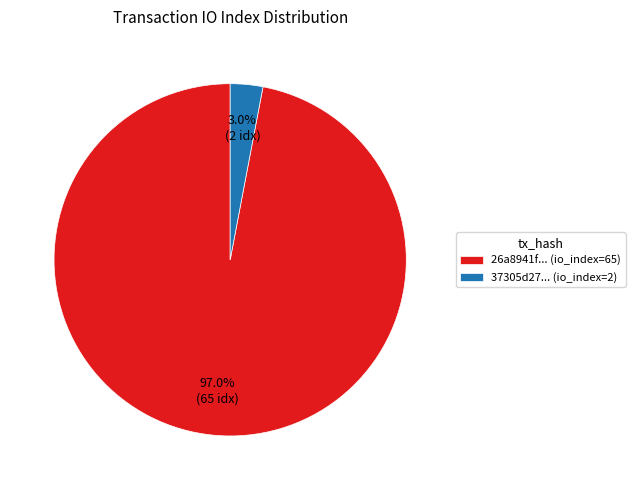

What percentage is NOT represented by 26a8941f... (io_index=65)?

3.0%